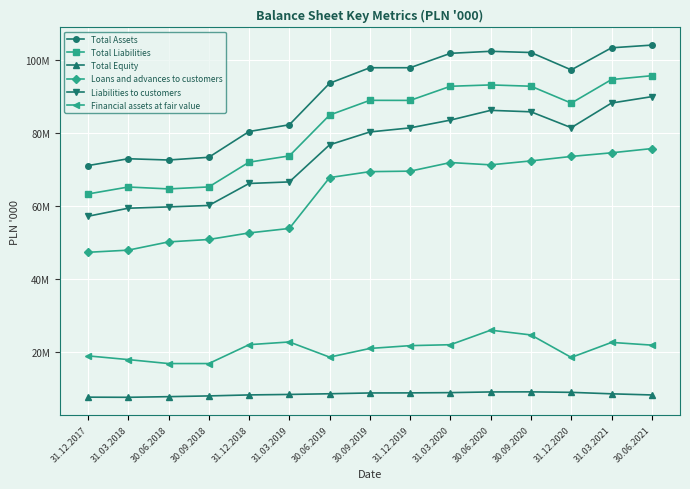

True or false: Total Equity and Total Assets cross at least once.

False